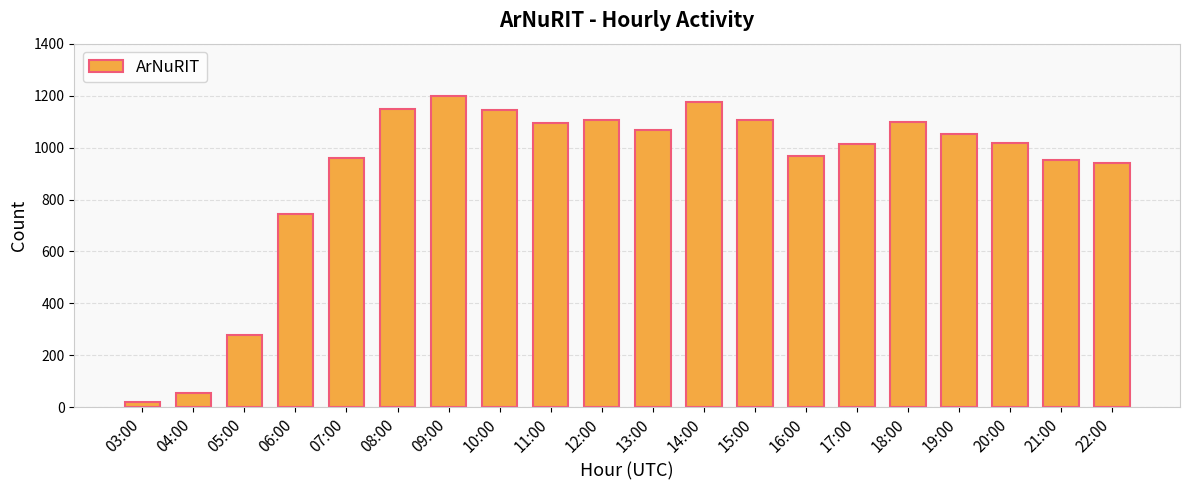

True or false: the data shows 1690 at 11:00.

False